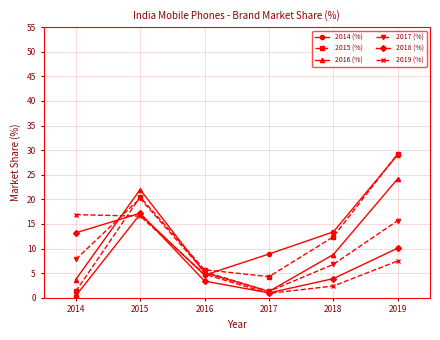

What is the total value across all series at 2014?

43.3